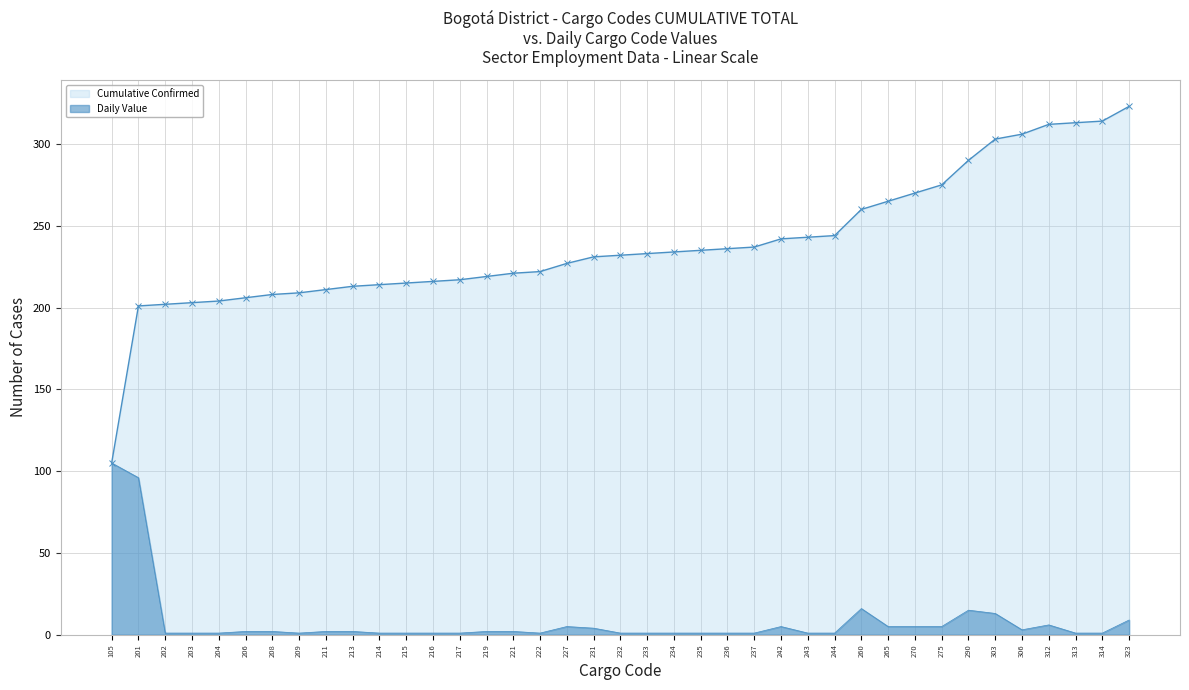

How many data points in Daily Value are above 2?

14